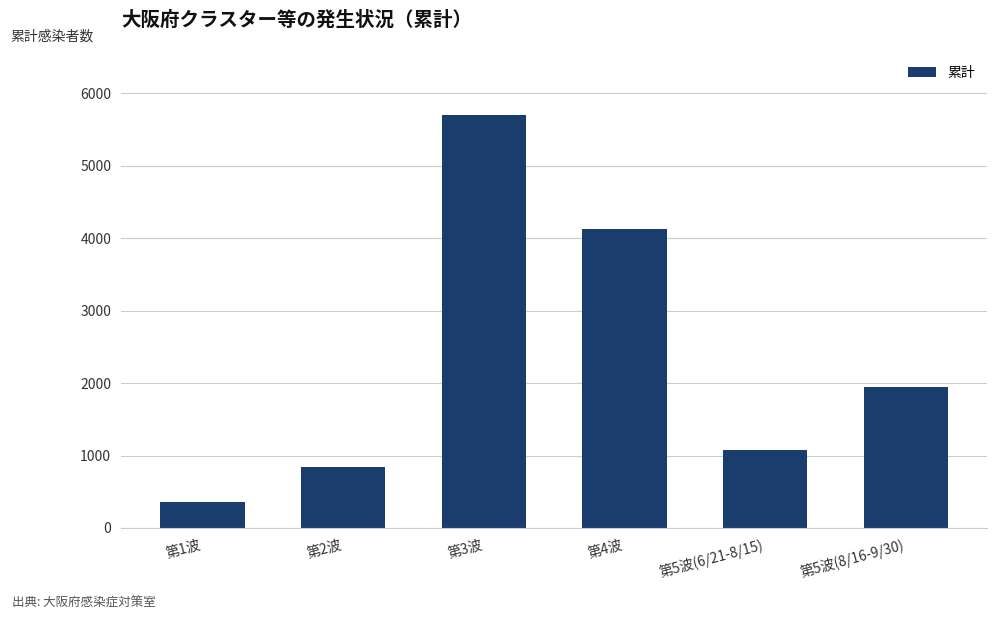

Reading left to right, transcribe all the data shown in this chart.

363	840	5701	4122	1073	1943